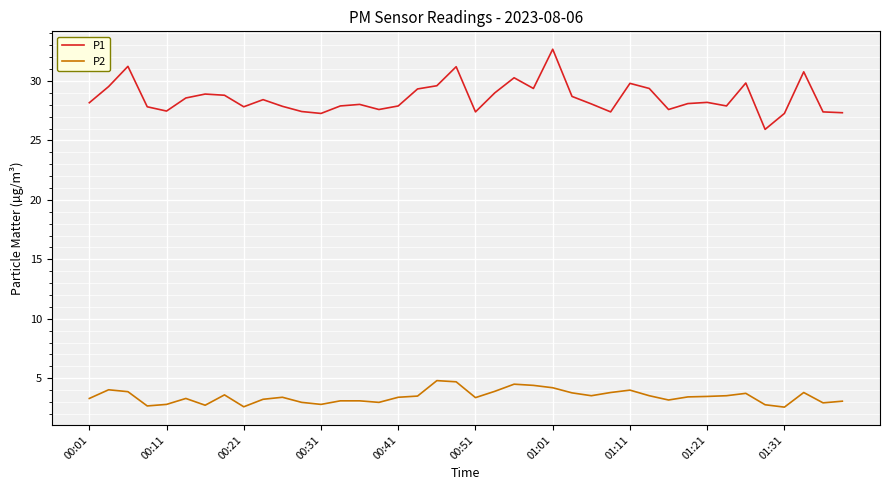

True or false: P1 and P2 intersect in this chart.

False